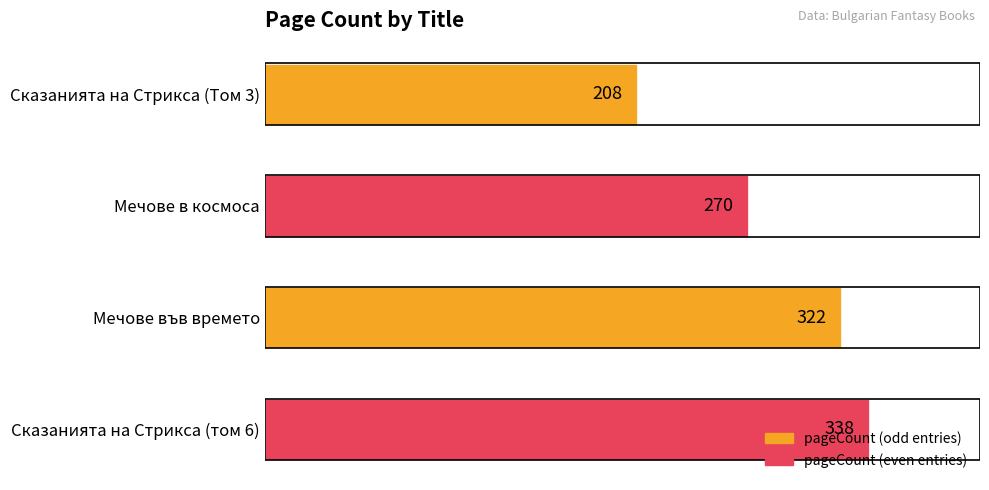

Count the values in the range 270 to 338.

3